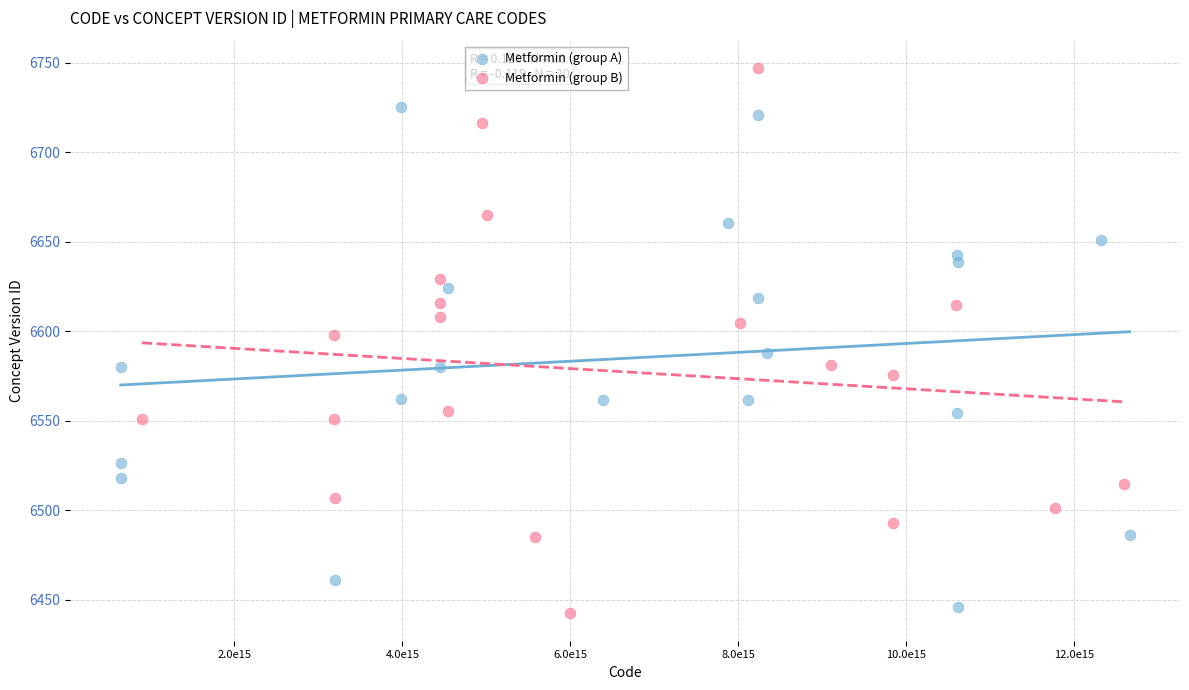

Which series reaches the minimum Y coordinate?

Metformin (group B)